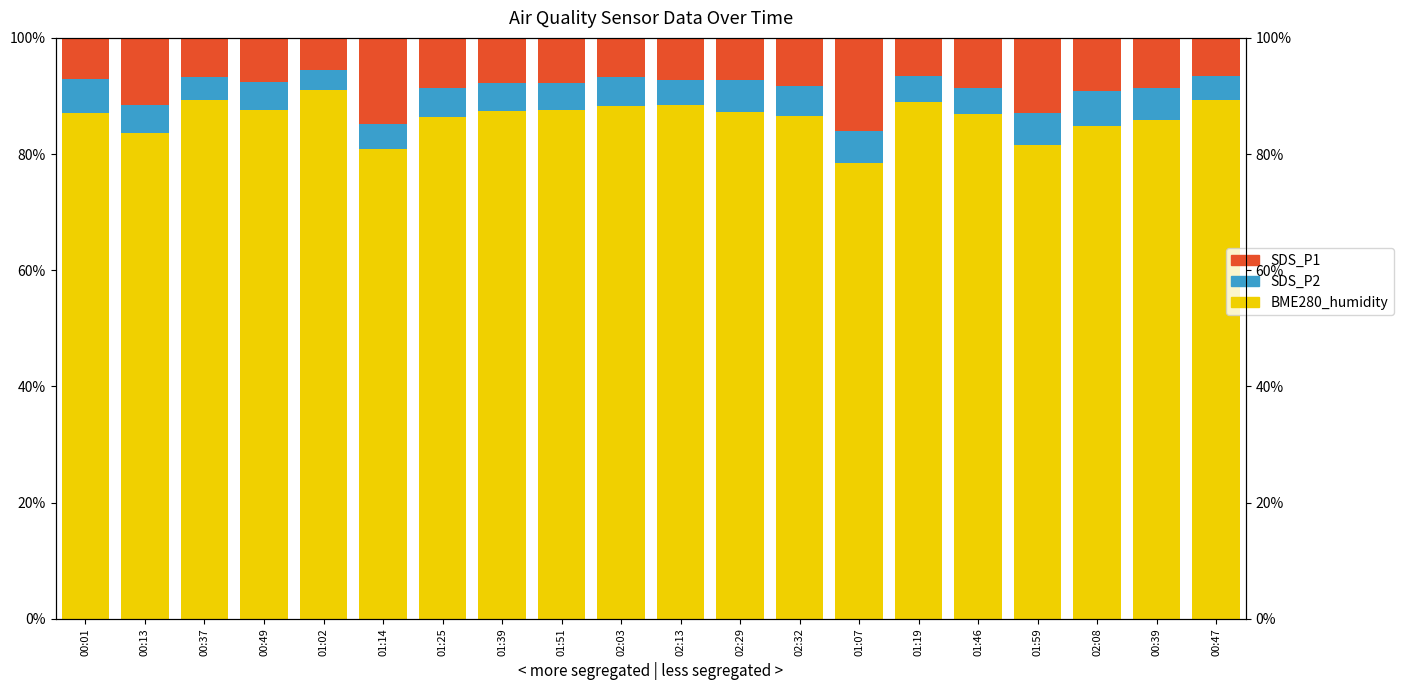

What is the difference between the SDS_P2 values at 00:47 and 02:08?

1.9